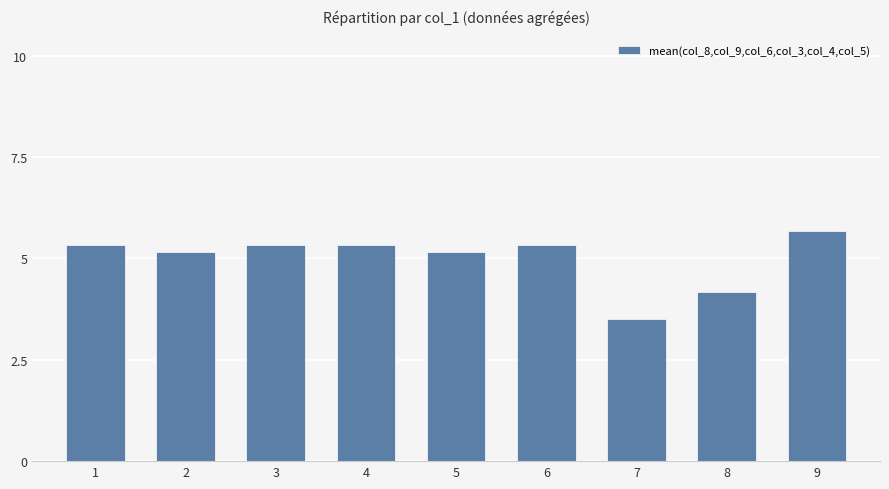

The value at 3 is 5.3. True or false?

True